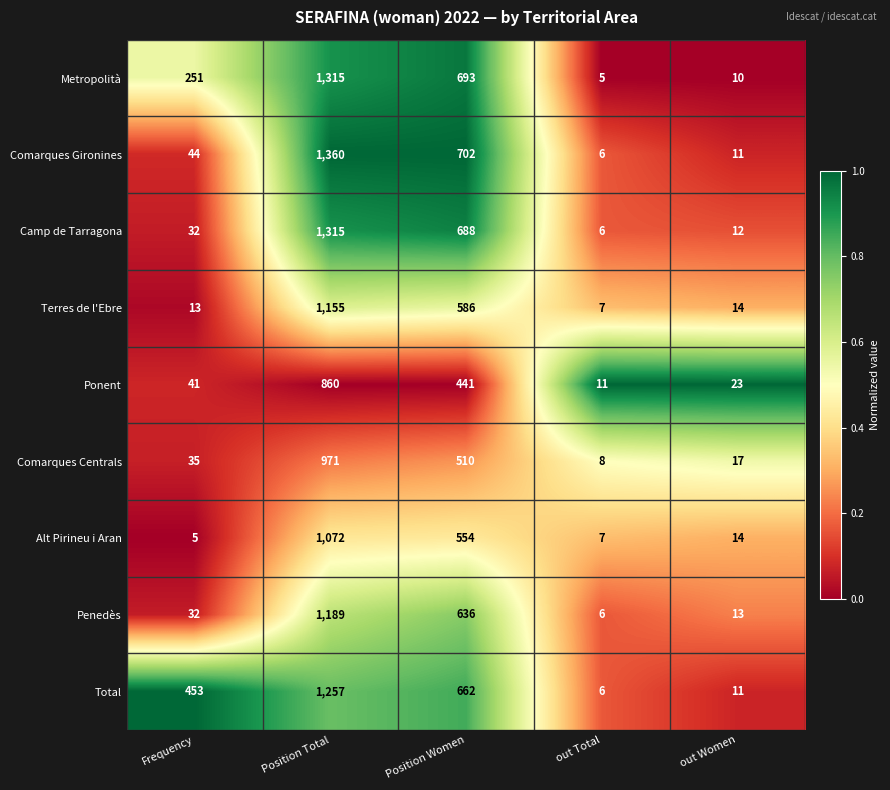

Which series has the largest total across all categories?

Total